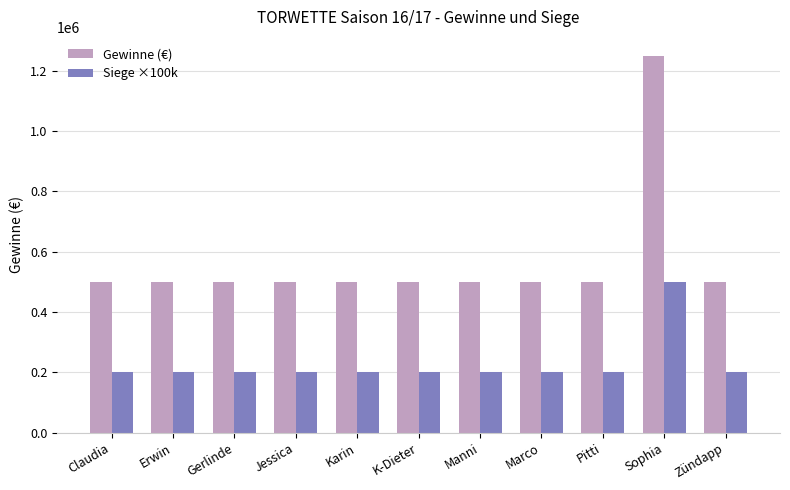

What is the approximate value of Gewinne (€) at Gerlinde?

500000